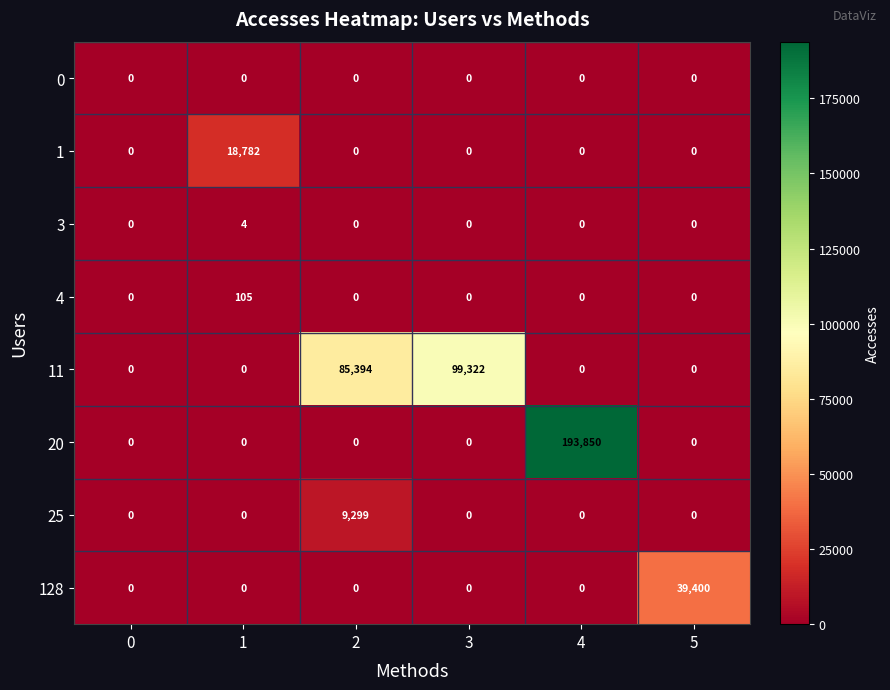

The 11 series shows 0 at 5. True or false?

True